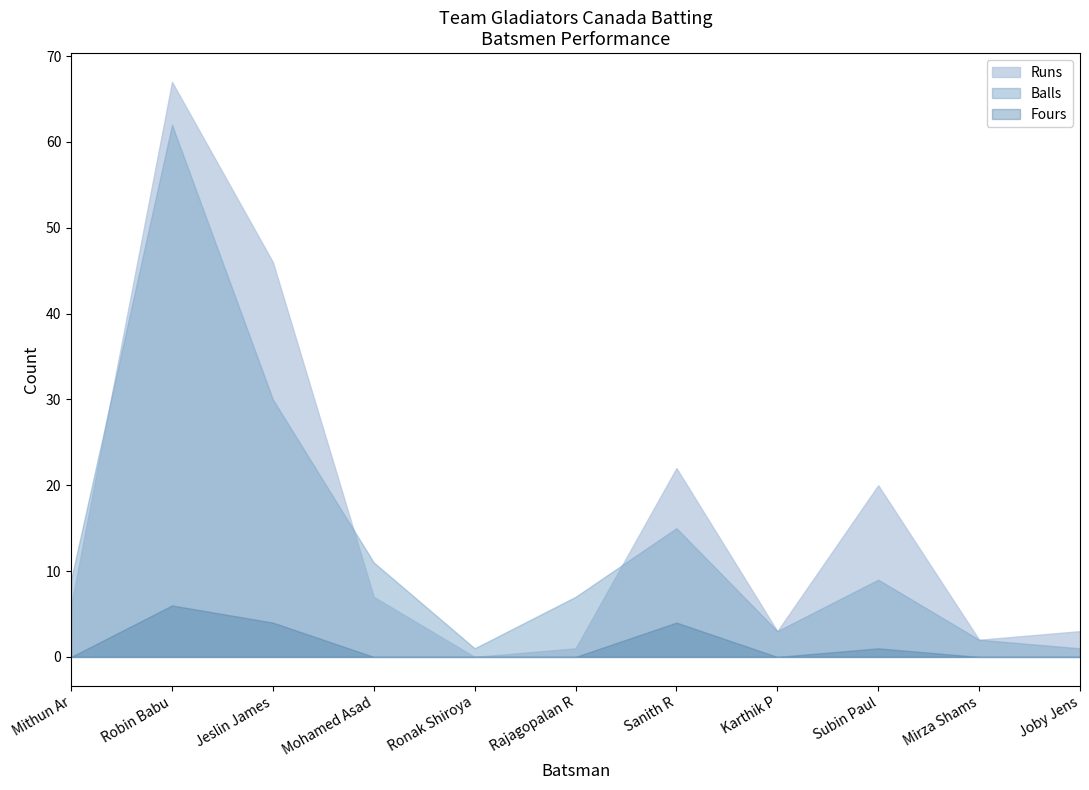

What is the average value of the Runs series?

16